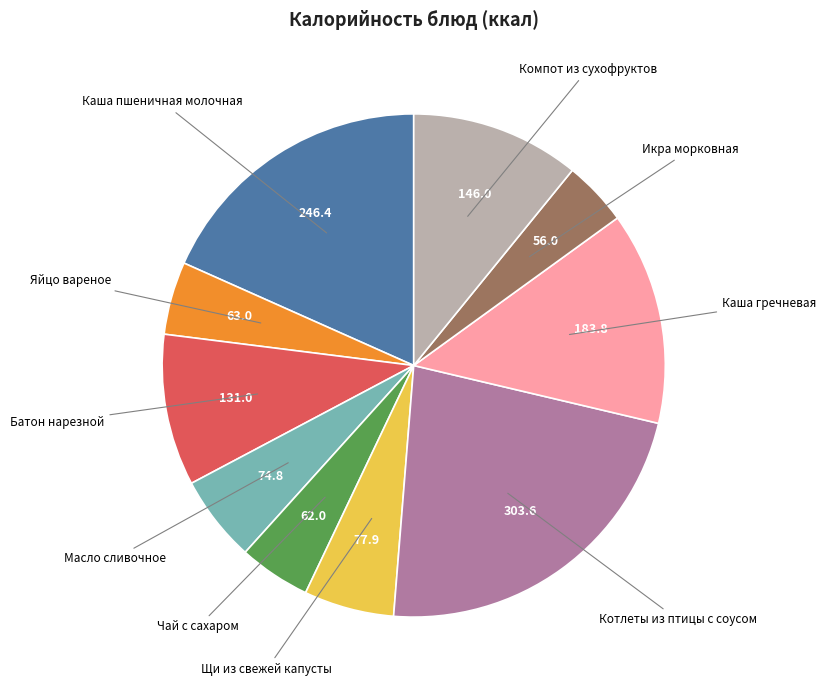

How many segments does this pie chart have?

10